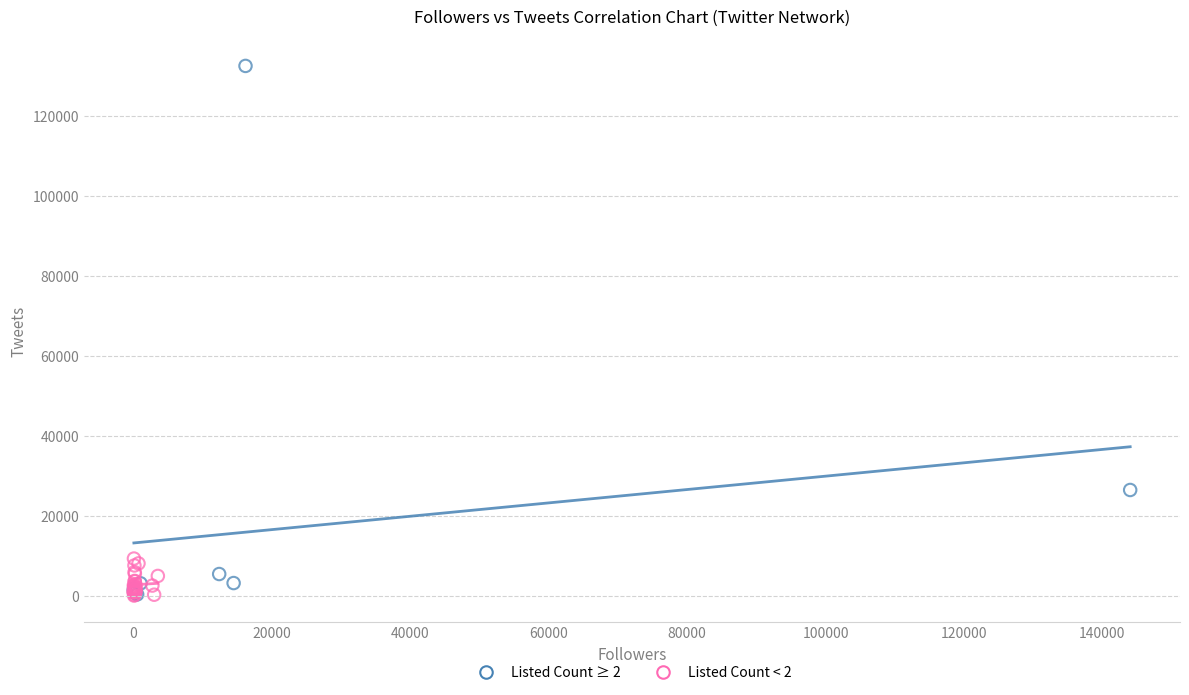

Which series reaches the maximum Y coordinate?

Listed Count ≥ 2